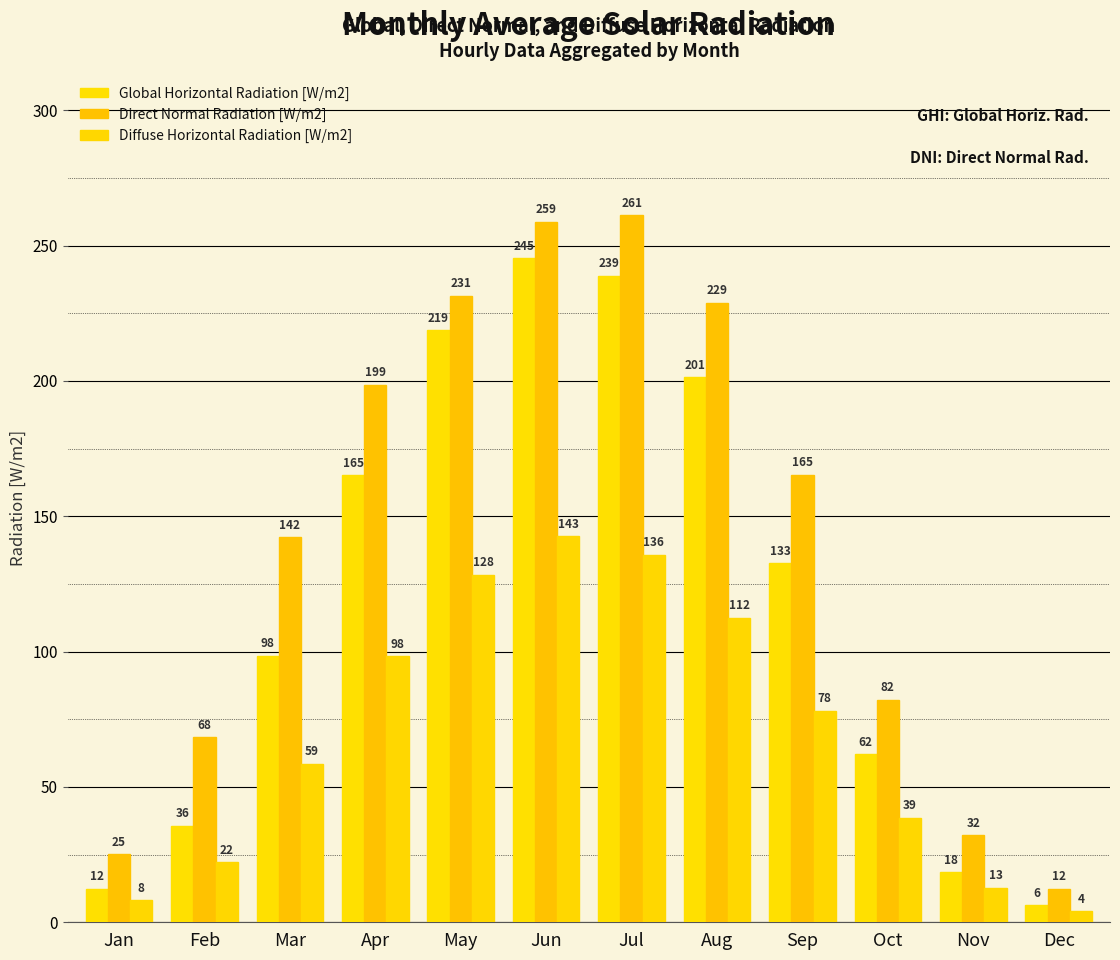

What are all the series names shown in the legend?

Global Horizontal Radiation [W/m2], Direct Normal Radiation [W/m2], Diffuse Horizontal Radiation [W/m2]